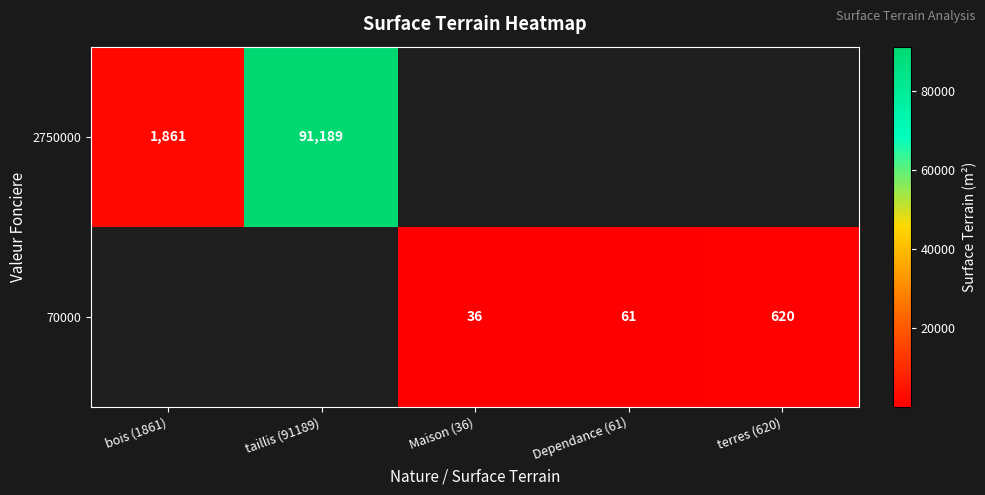

How many distinct data groups are displayed?

2